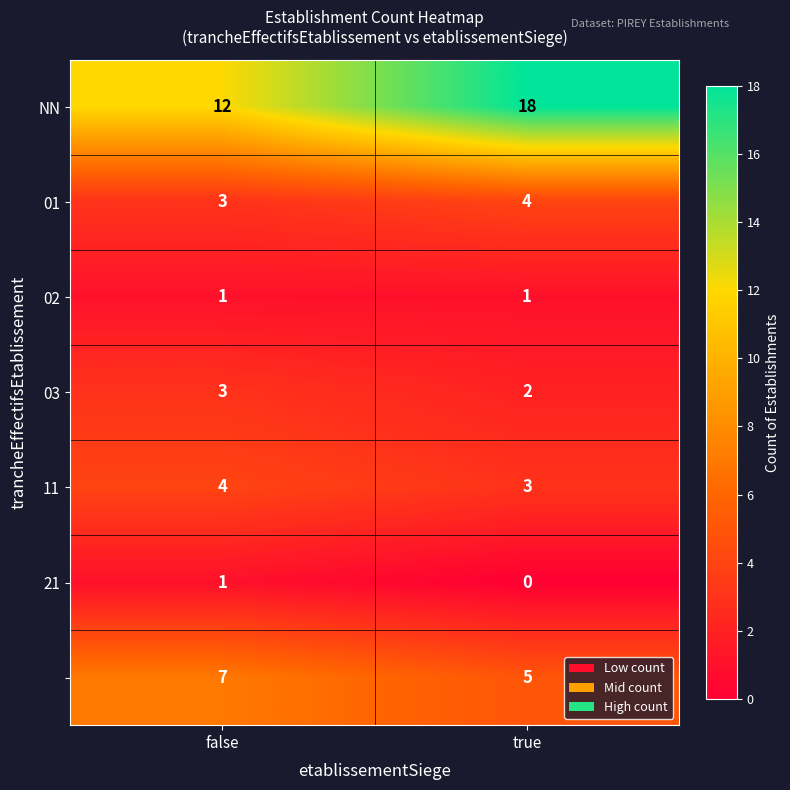

What is the spread (max minus min) of values at true?

18